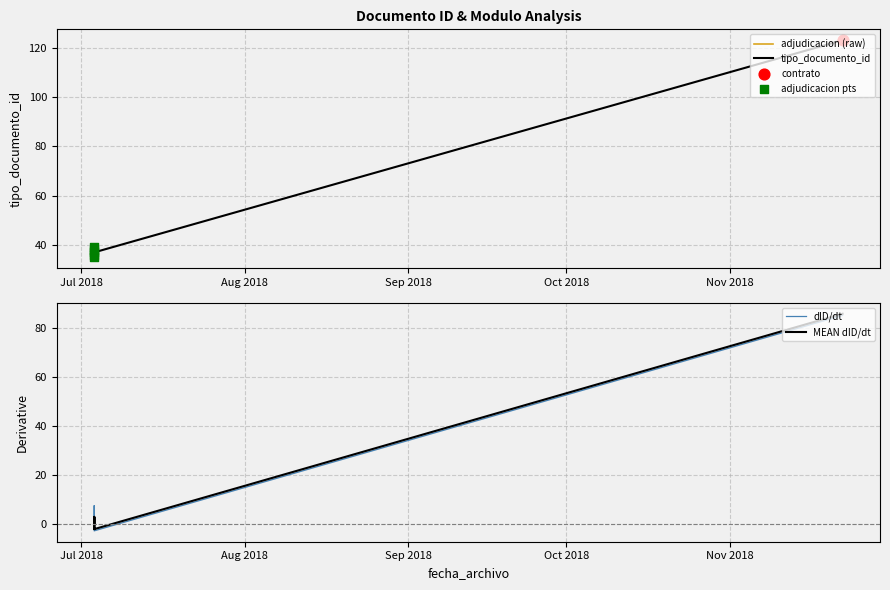

Approximately how many times larger is the value at 2018-07-03 11:09:58 compared to 2018-07-03 11:09:58?

0.9